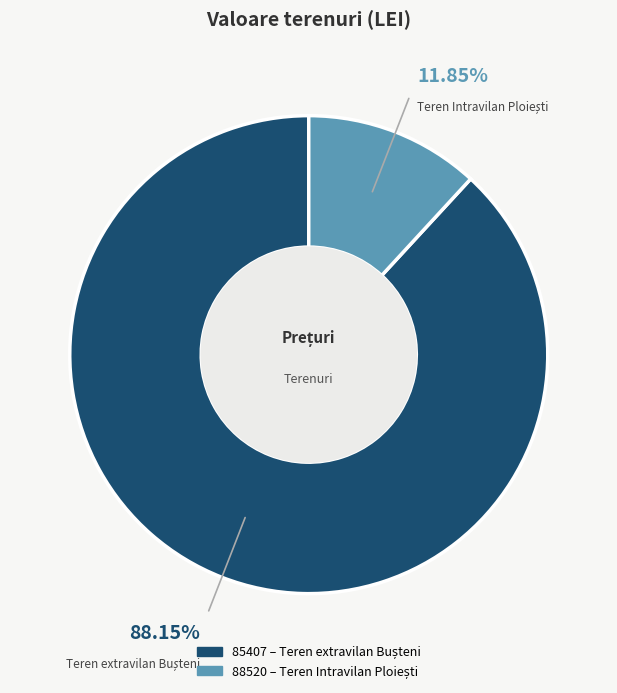

Does 88520 represent more than half of the total?

No